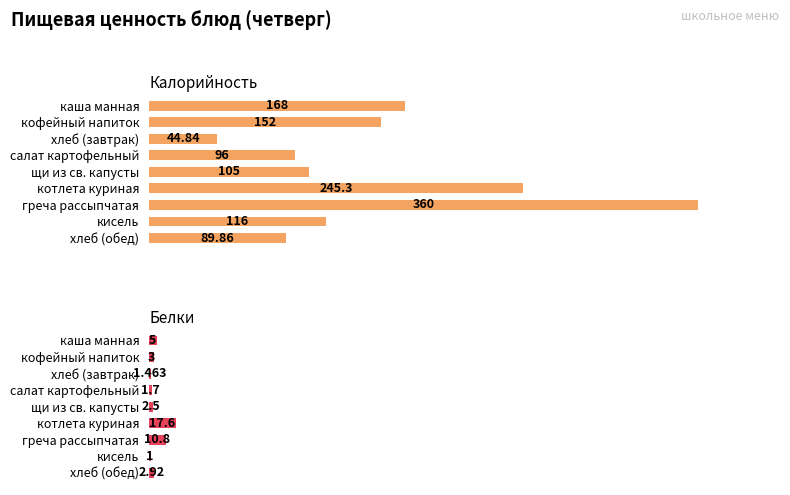

List the series in order of their peak value, highest first.

Калорийность, Белки